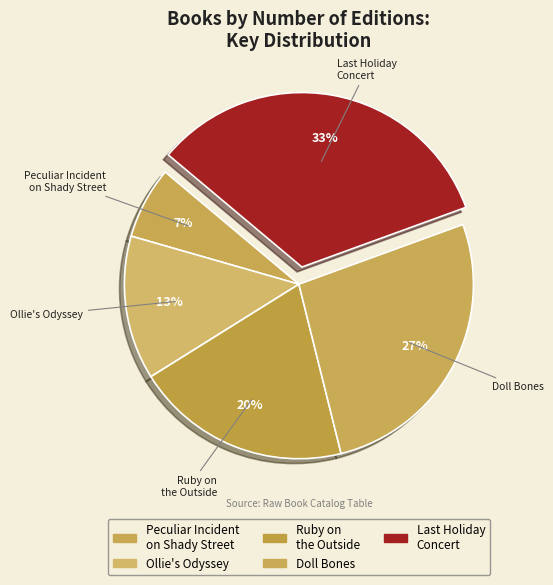

How many slices are in this pie chart?

5